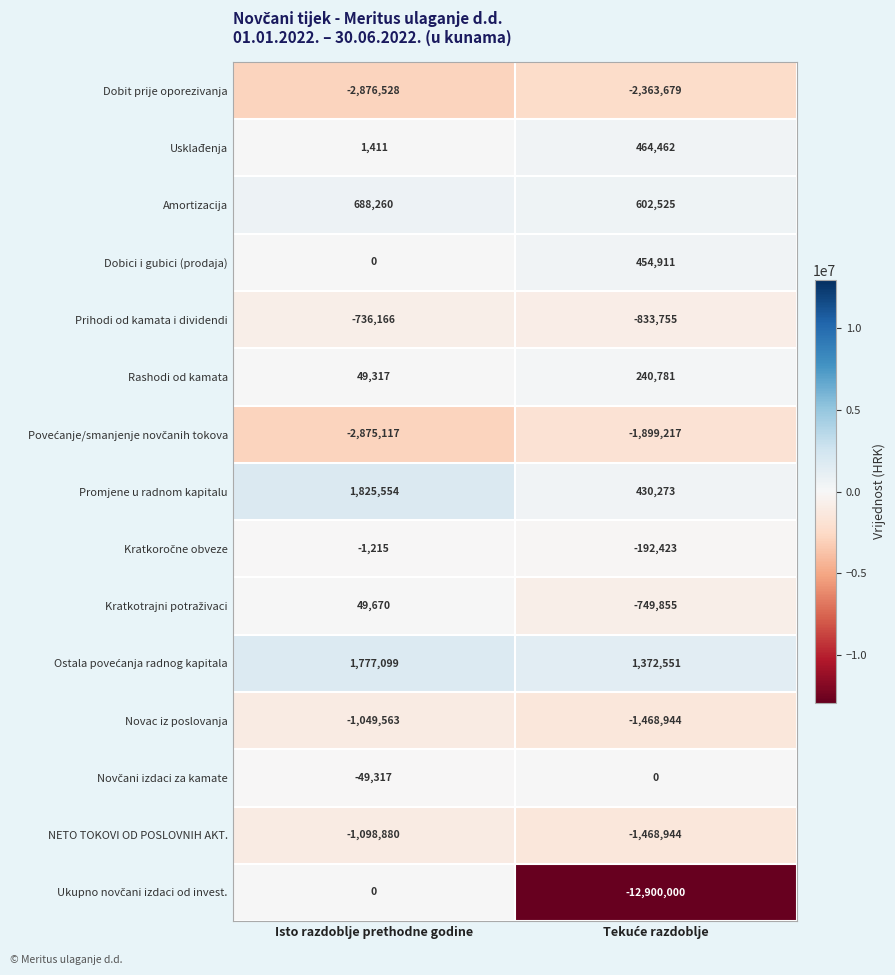

At which category is the sum across all series the highest?

Isto razdoblje prethodne godine